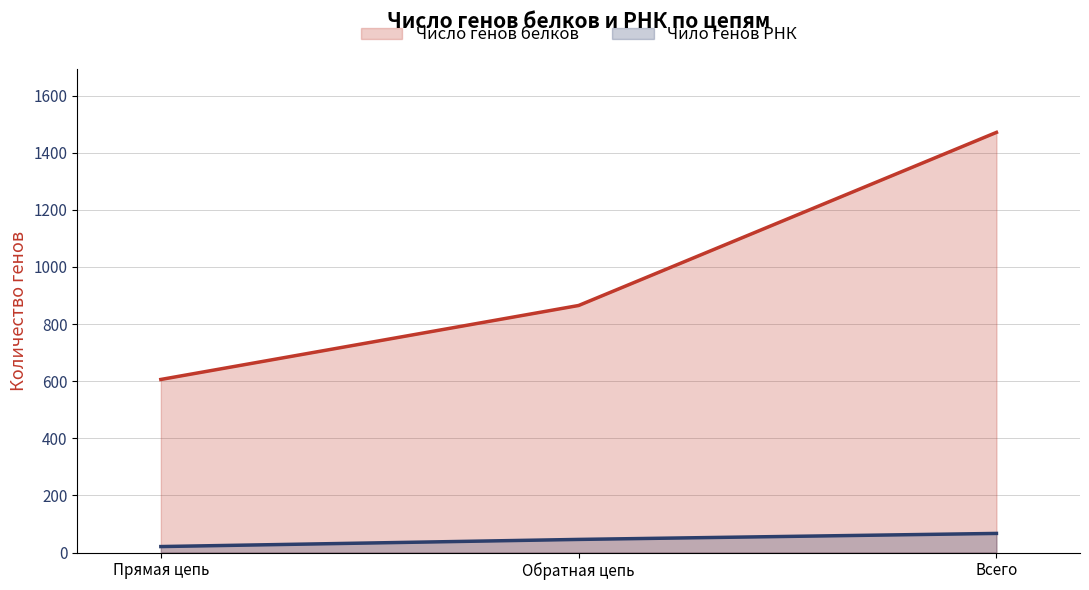

Which series has the largest total across all categories?

Число генов белков